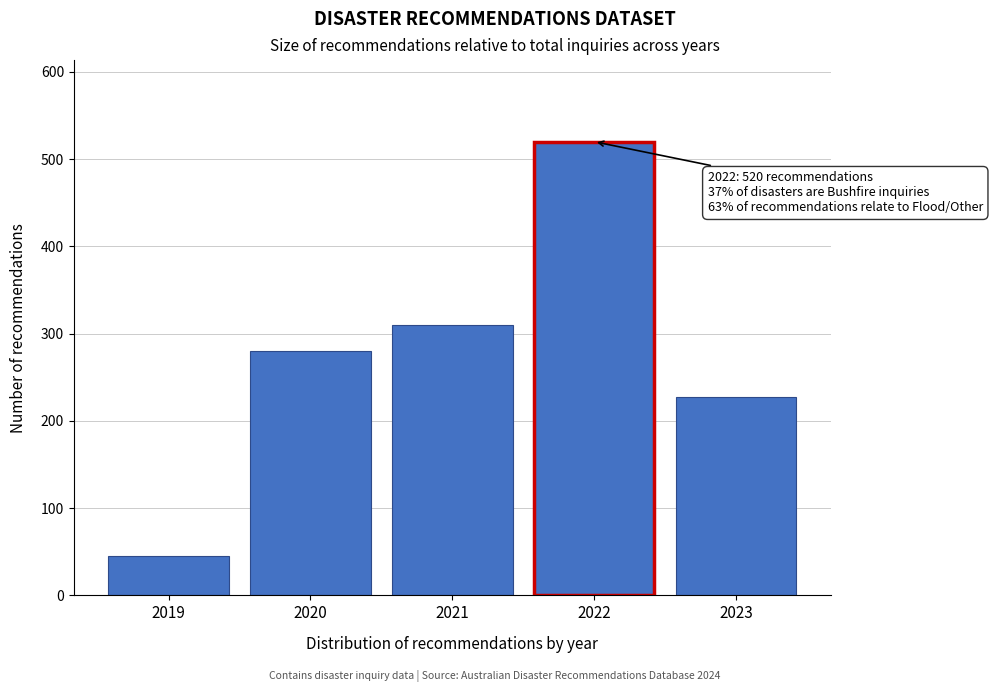

Reading left to right, what are all the values shown in this chart?

45	280	310	520	227